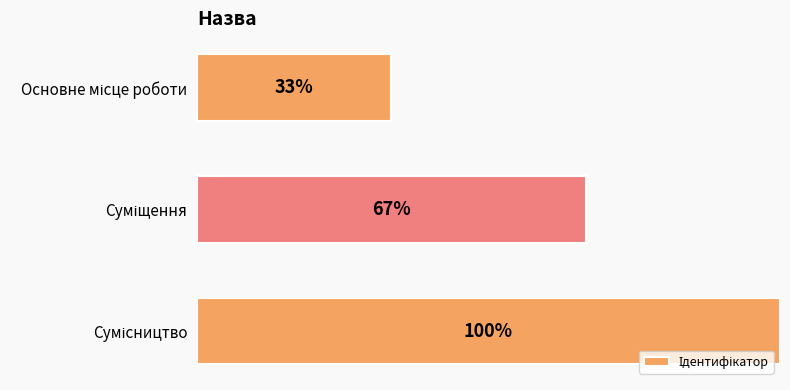

Does the chart contain any negative values?

No